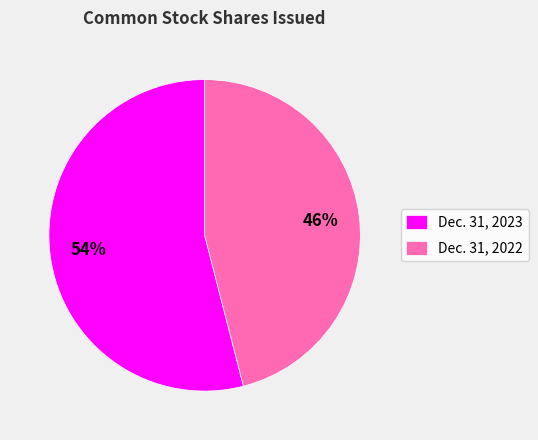

To the nearest percent, what is the average slice percentage?

50%